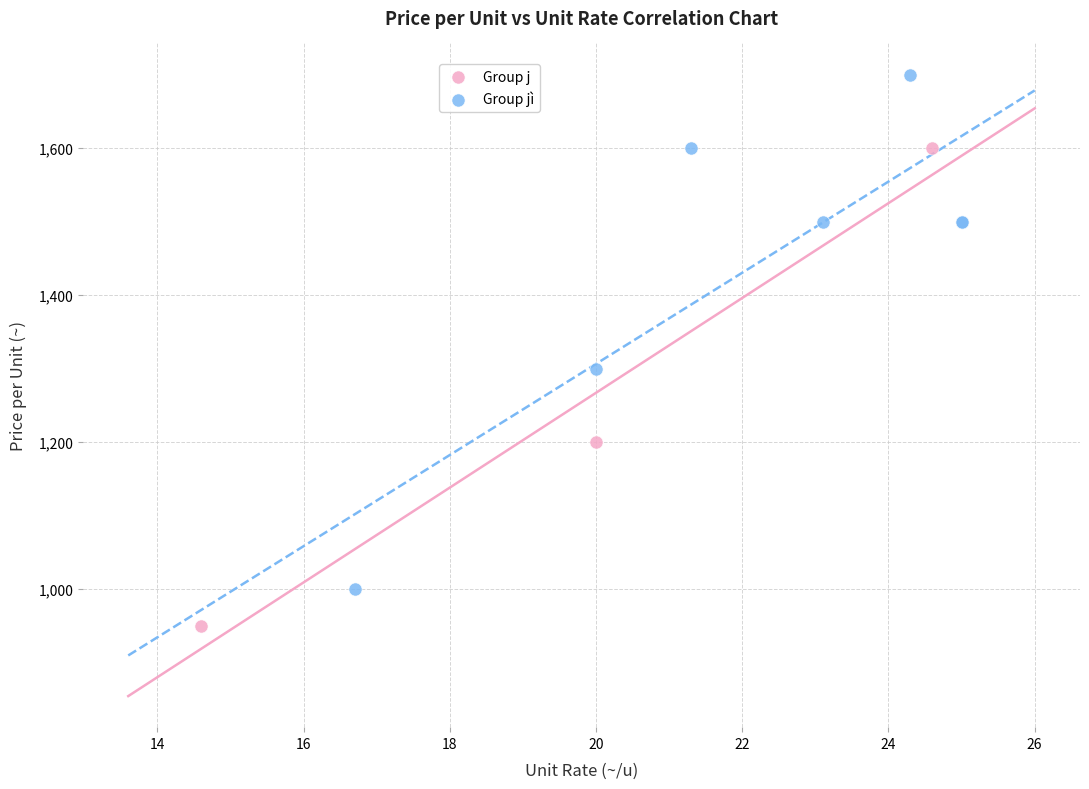

Which series has the largest Y range (max minus min)?

Group jì